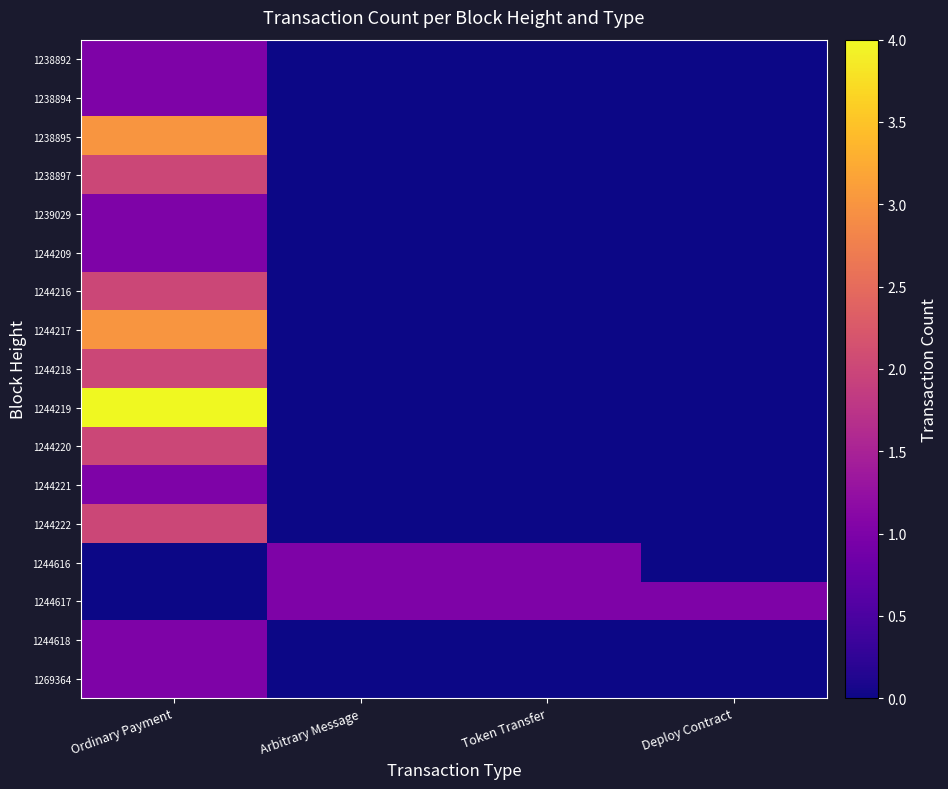

Which has a higher value, Deploy Contract or Ordinary Payment?

Ordinary Payment